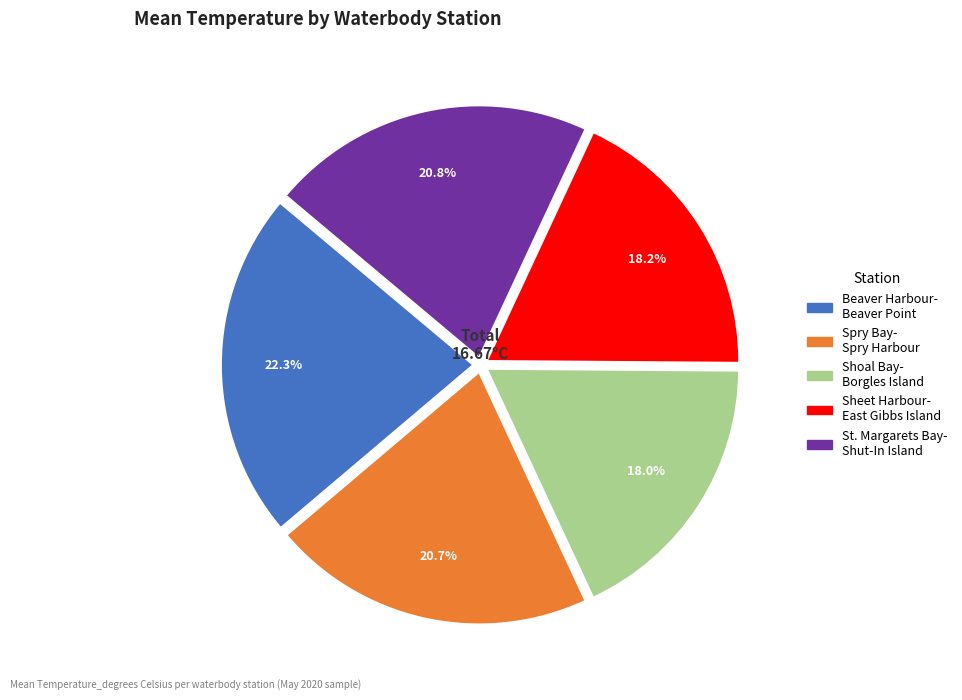

Is there any slice that represents more than half of the pie?

No